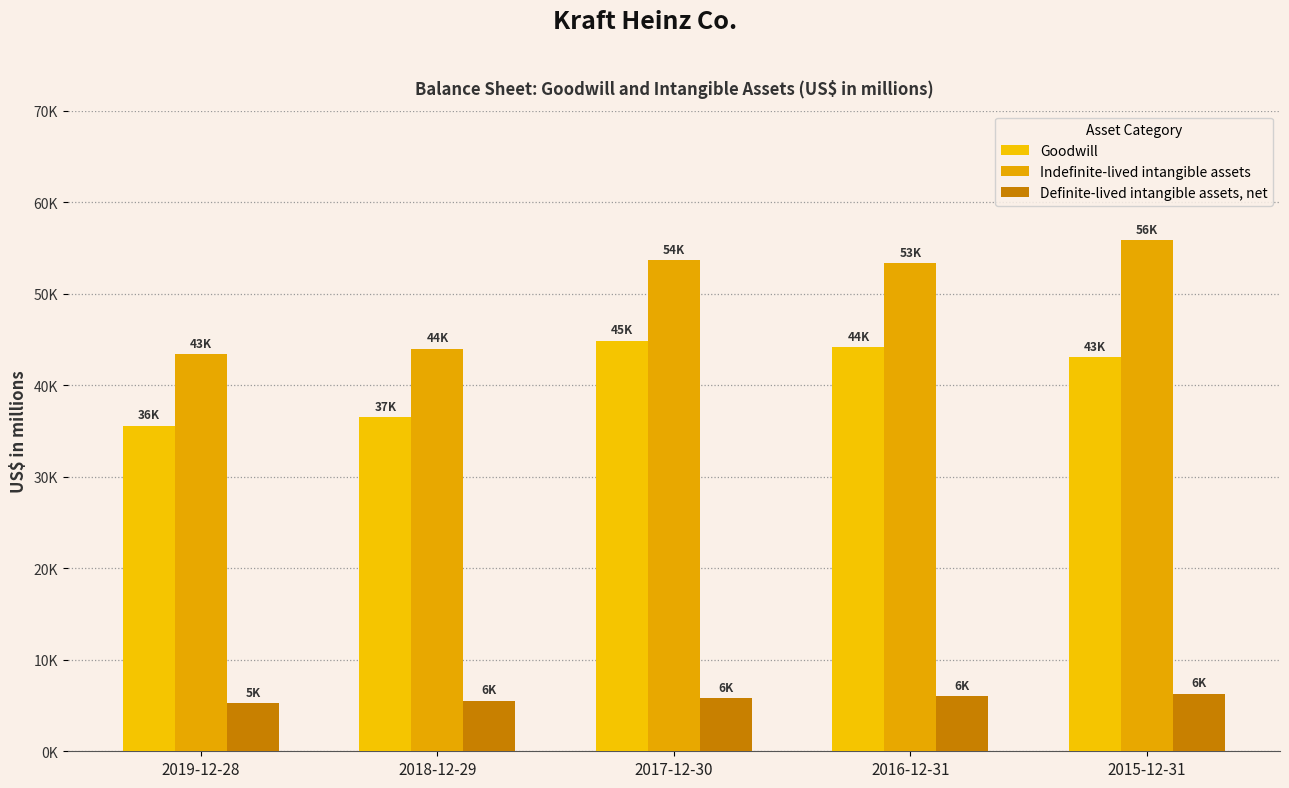

Reading right to left, list all the values displayed in this chart.

Goodwill: 2015-12-31=43051	2016-12-31=44125	2017-12-30=44824	2018-12-29=36503	2019-12-28=35546
Indefinite-lived intangible assets: 2015-12-31=55824	2016-12-31=53307	2017-12-30=53655	2018-12-29=43966	2019-12-28=43400
Definite-lived intangible assets, net: 2015-12-31=6296	2016-12-31=5990	2017-12-30=5794	2018-12-29=5502	2019-12-28=5252